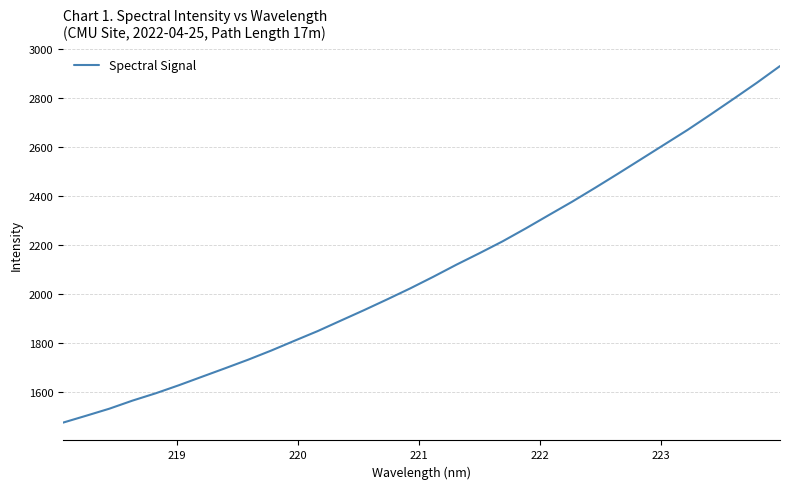

What is the minimum value shown in the chart?

1476.0